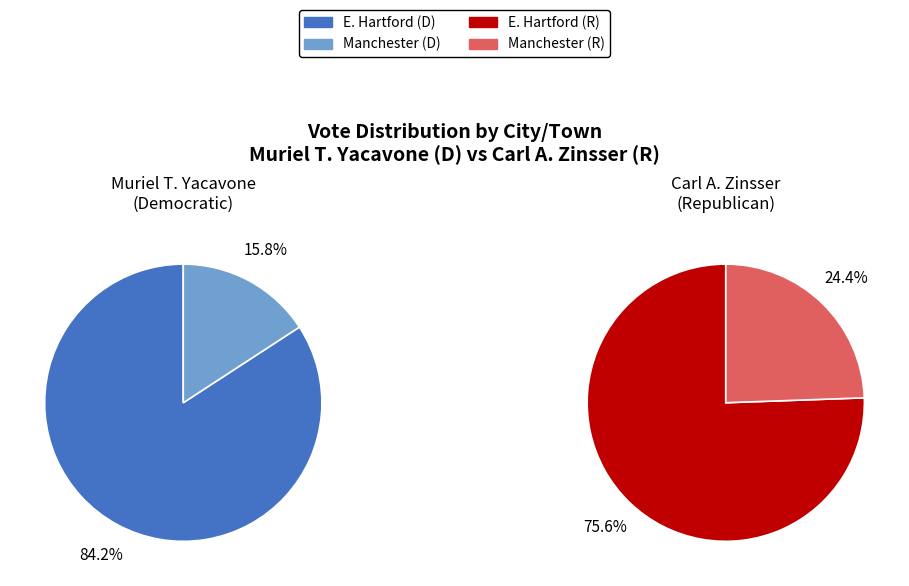

To the nearest percent, what portion does E. Hartford represent?

76%